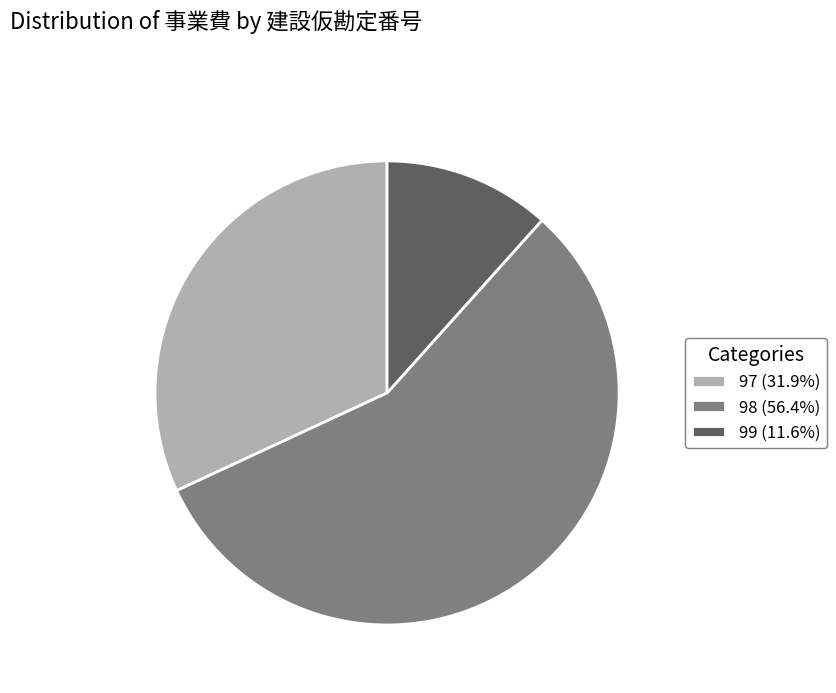

Combined, do 99 (11.6%) and 97 (31.9%) account for over 50%?

No